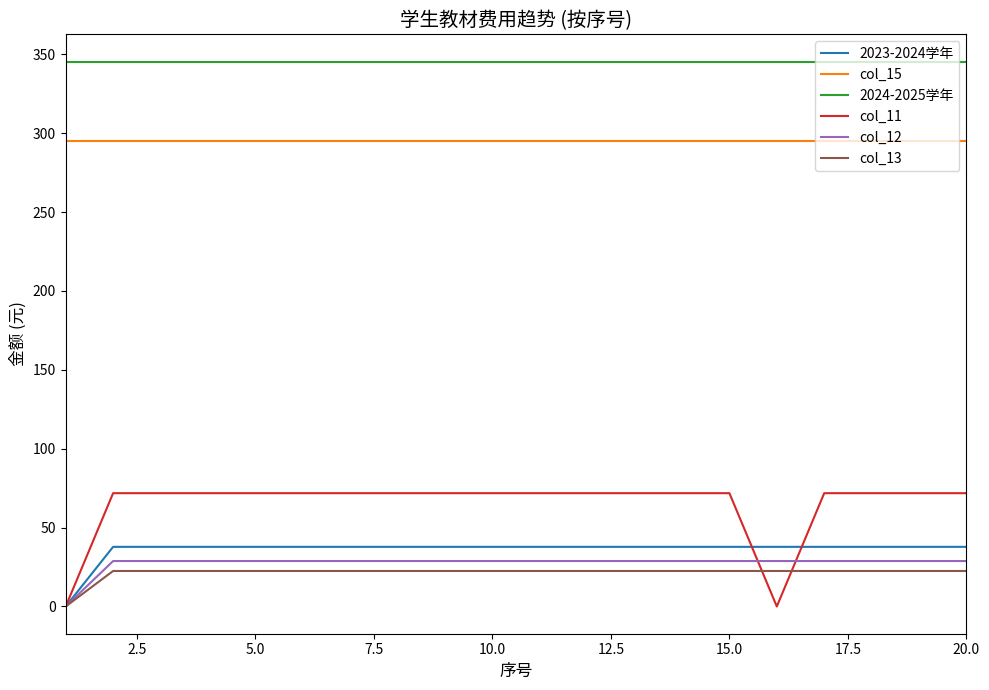

True or false: 2024-2025学年 and col_13 cross at least once.

False